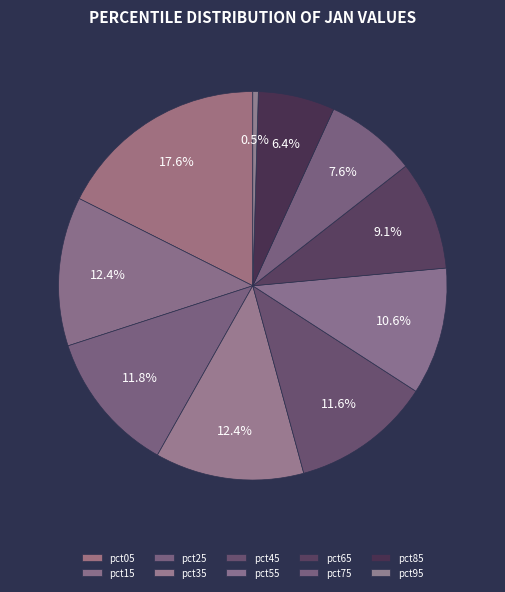

What percentage is the pct75 slice, to the nearest percent?

8%